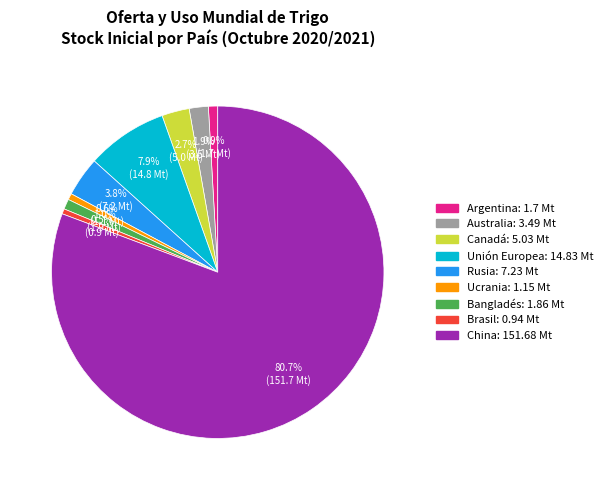

To the nearest percent, what is the combined percentage of Unión Europea and Argentina?

9%